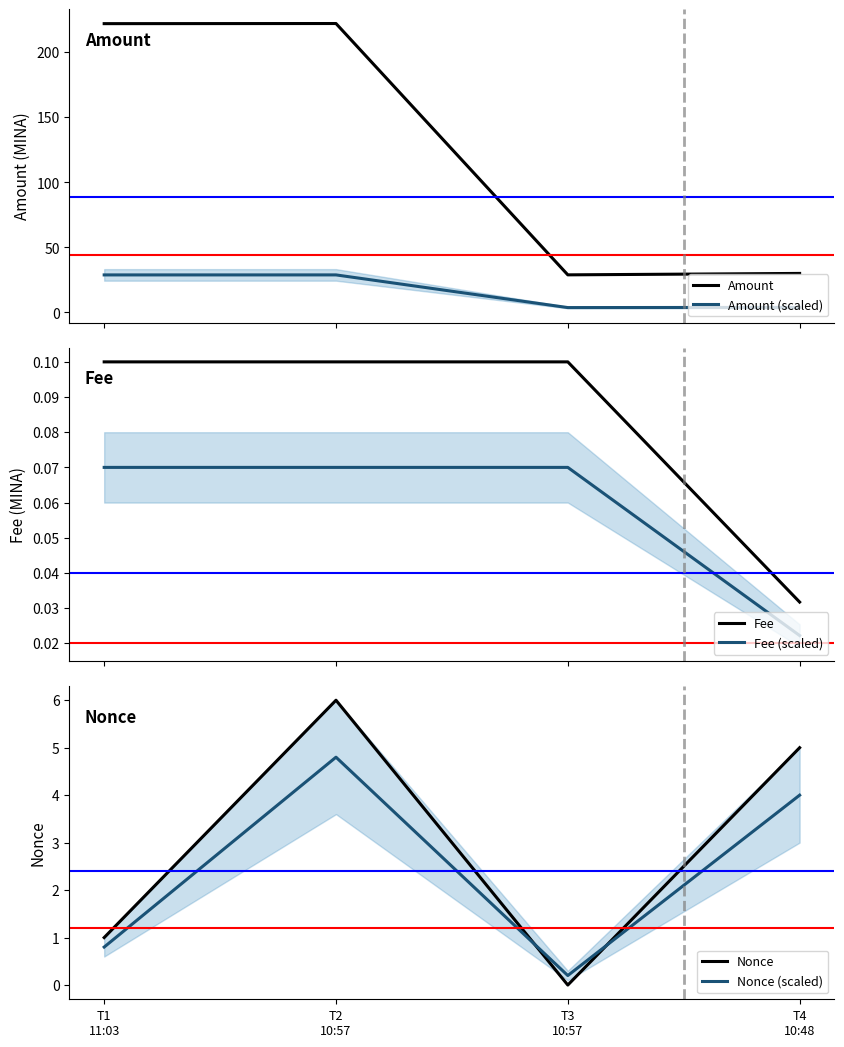

At which label is Fee (scaled) closest to 0?

T4
10:48